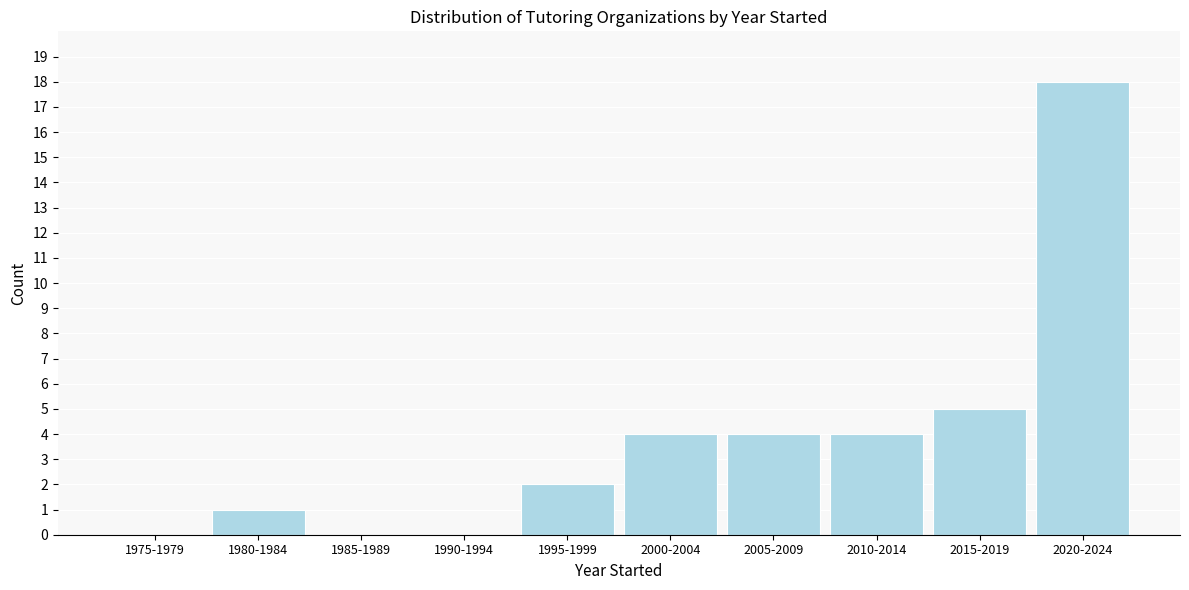

Reading left to right, extract all data points from this chart.

1975-1979=0	1980-1984=1	1985-1989=0	1990-1994=0	1995-1999=2	2000-2004=4	2005-2009=4	2010-2014=4	2015-2019=5	2020-2024=18